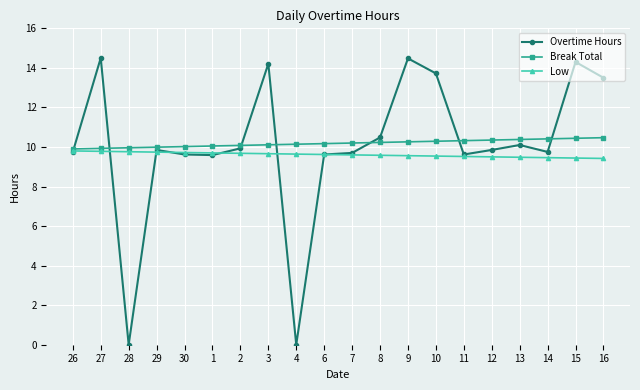

What position from the right is 6?

11